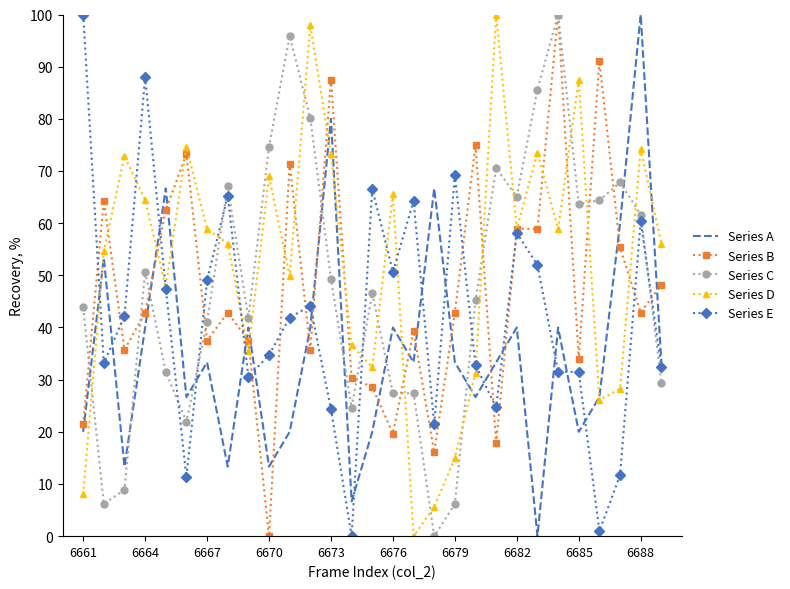

What is the maximum value for Series A?

100.0